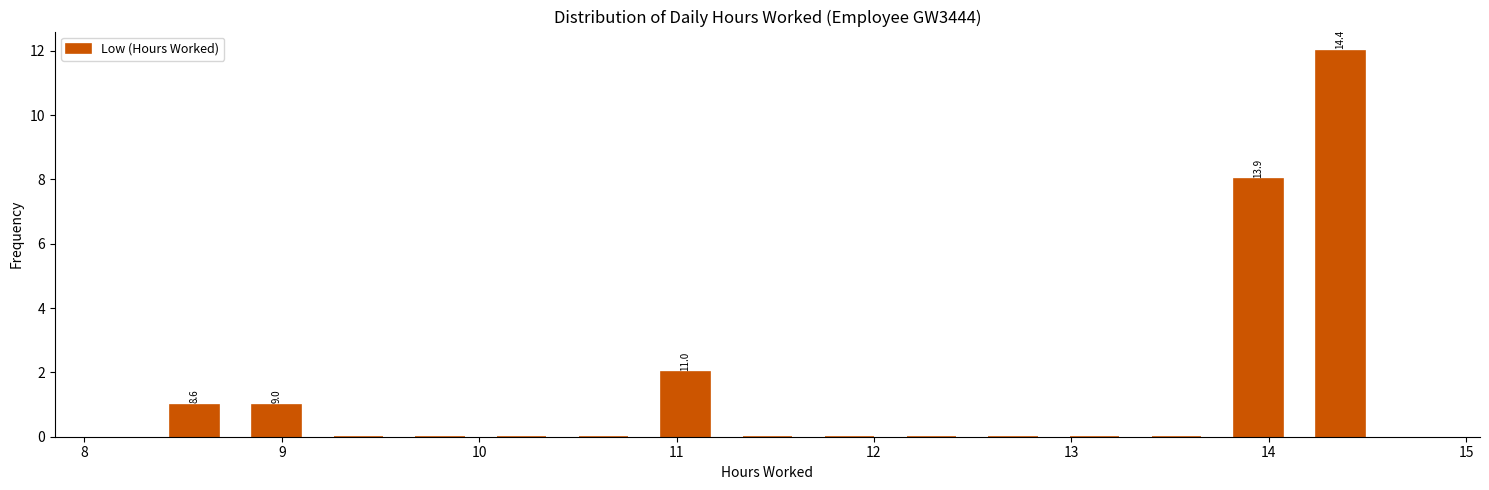

Over which range of the x-axis is the bar tallest?

14.2 to 14.6